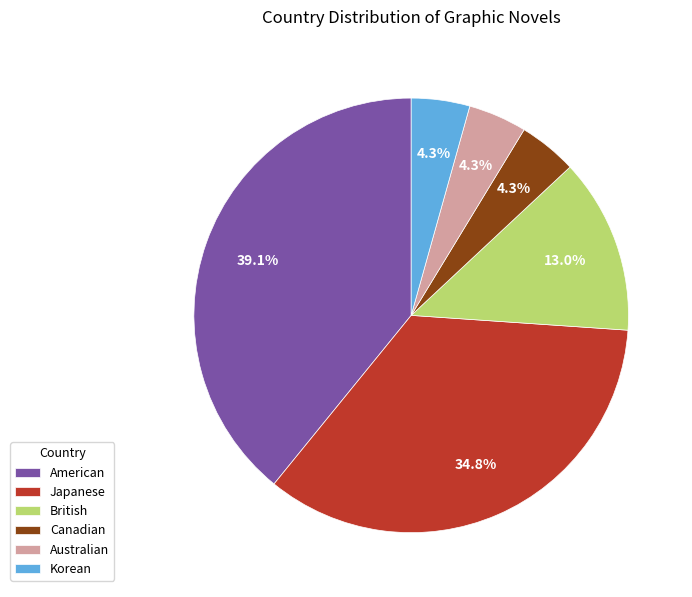

Which has a higher value, Australian or American?

American